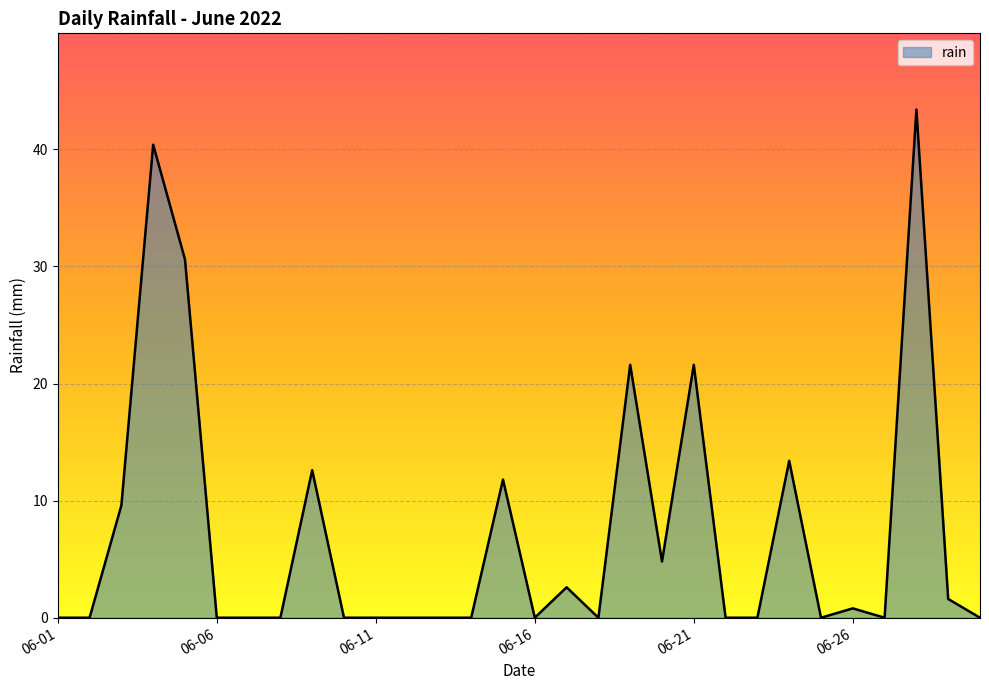

What is the greatest value displayed?

43.4